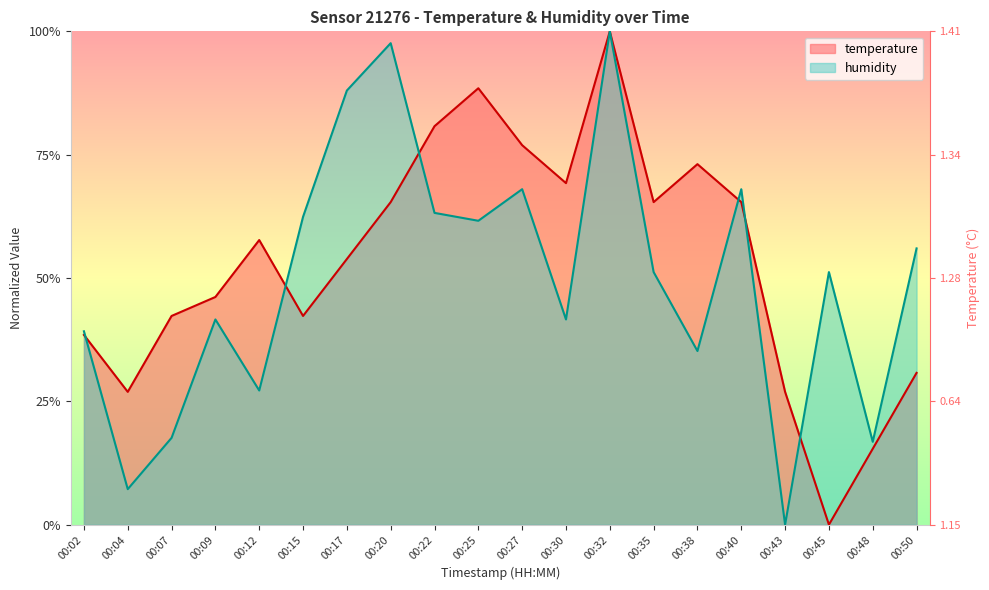

What is the difference between the humidity values at 00:27 and 00:12?

0.4